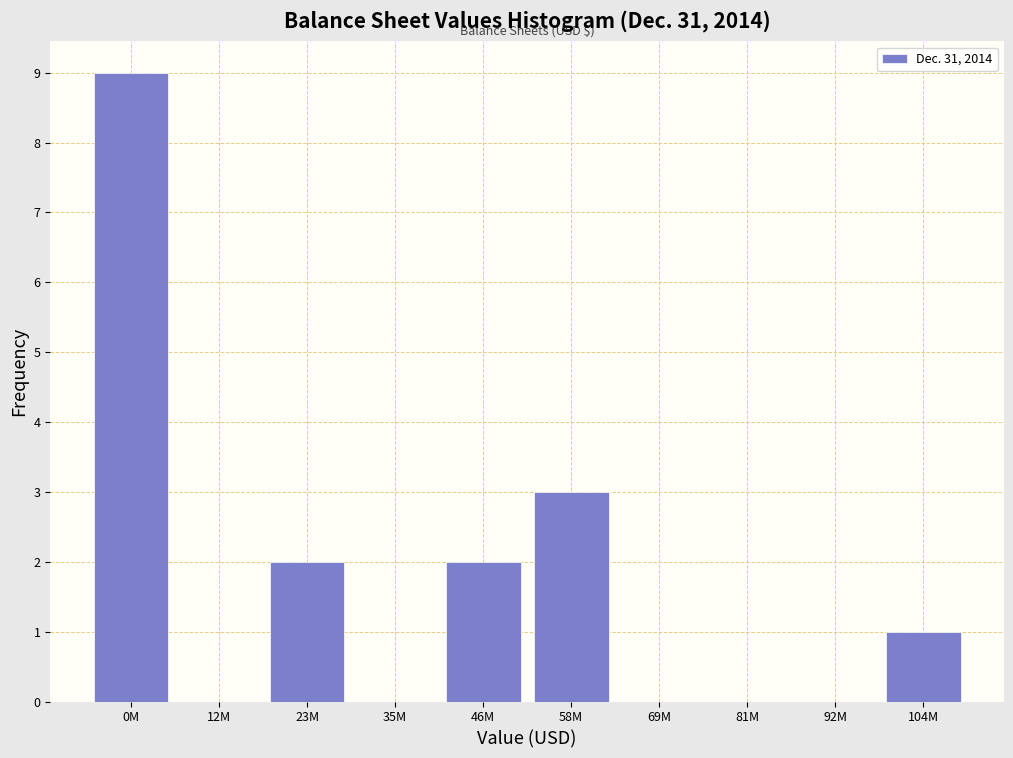

Reading left to right, extract all data points from this chart.

0M=9	12M=0	23M=2	35M=0	46M=2	58M=3	69M=0	81M=0	92M=0	104M=1